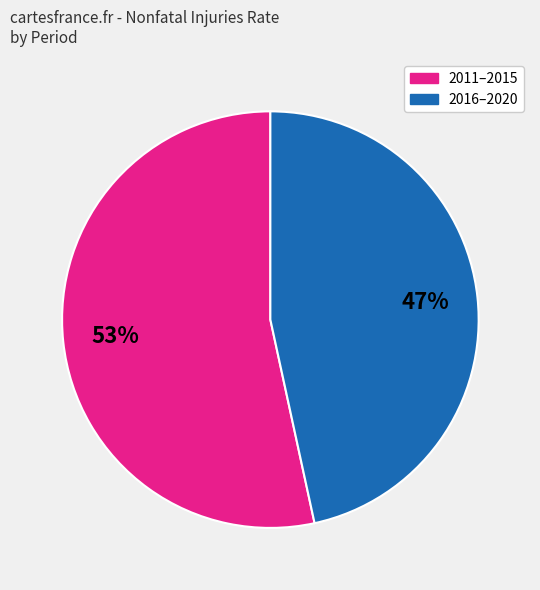

Is there a majority slice in this chart?

Yes